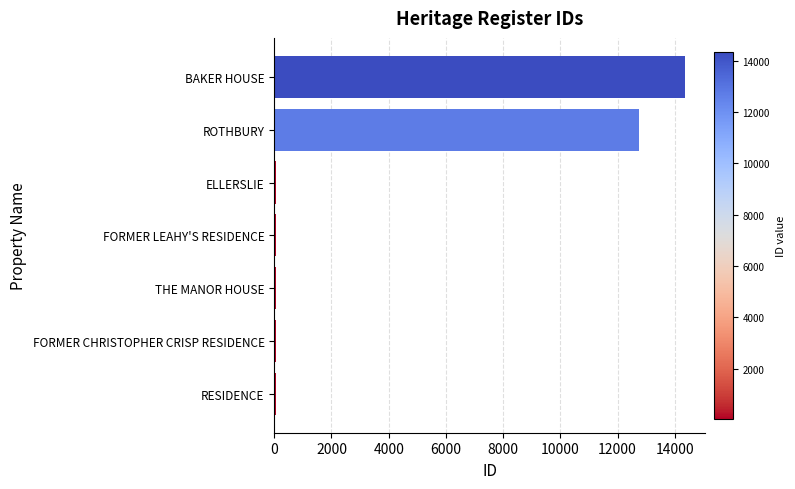

What is the sum of all values?

27332